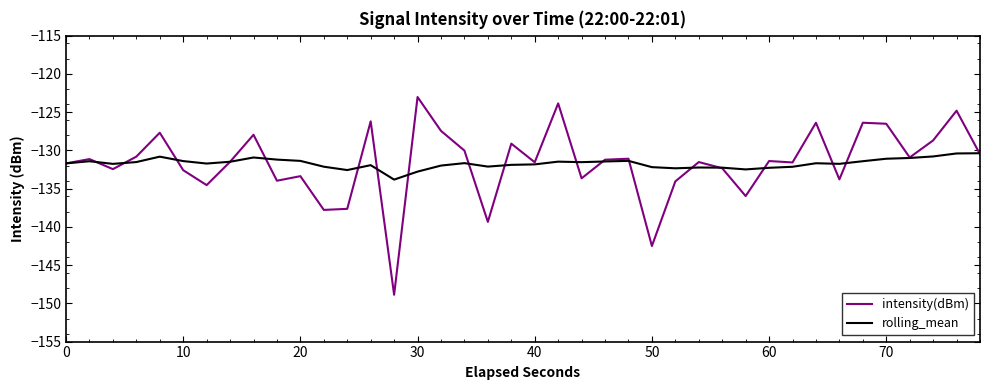

What is the difference between the second highest and minimum values in the rolling_mean series?

3.4